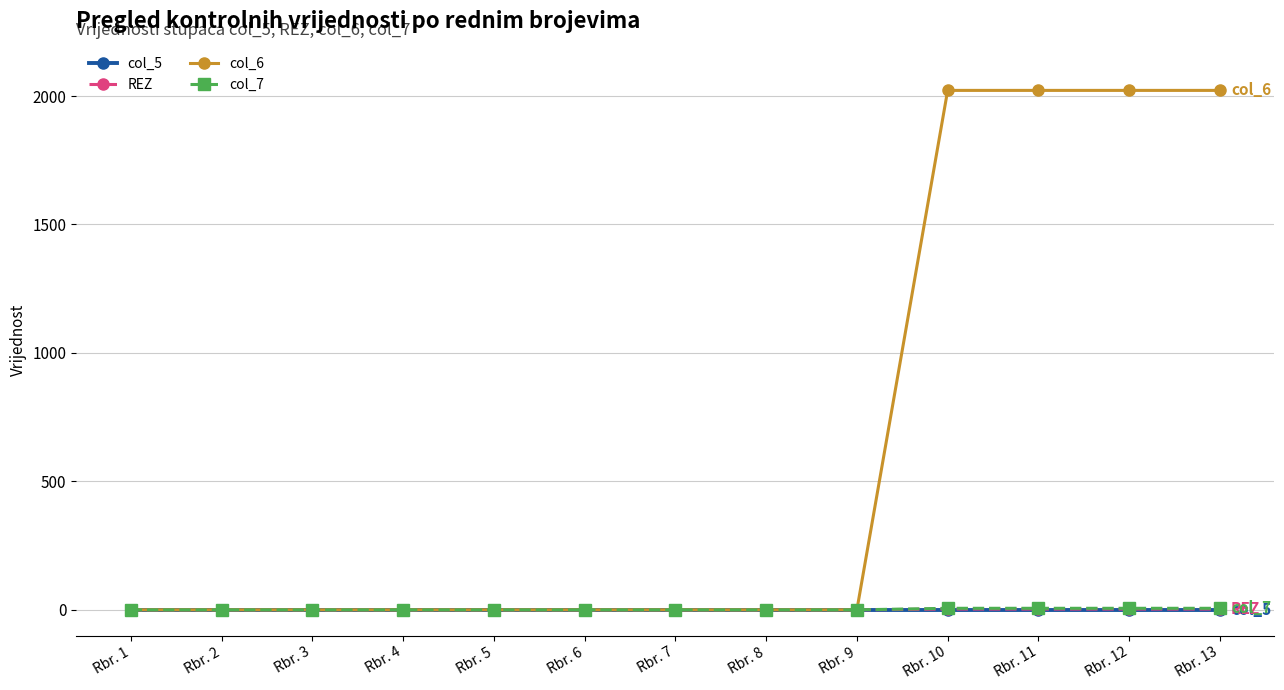

Between Rbr. 2 and Rbr. 12, which series saw the biggest shift?

col_6